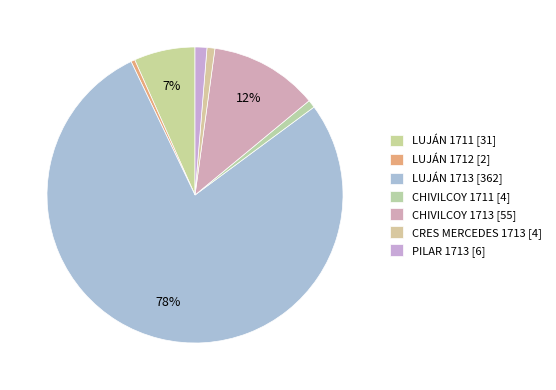

What is the change in value from LUJÁN 1711 to CHIVILCOY 1713?

+24